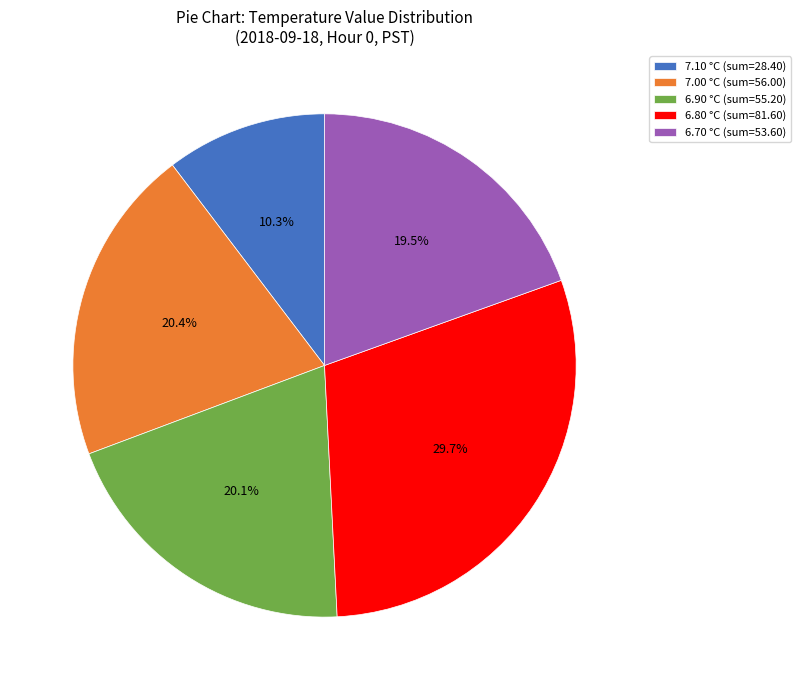

Combined, do 6.70 °C (sum=53.60) and 7.10 °C (sum=28.40) account for over 50%?

No